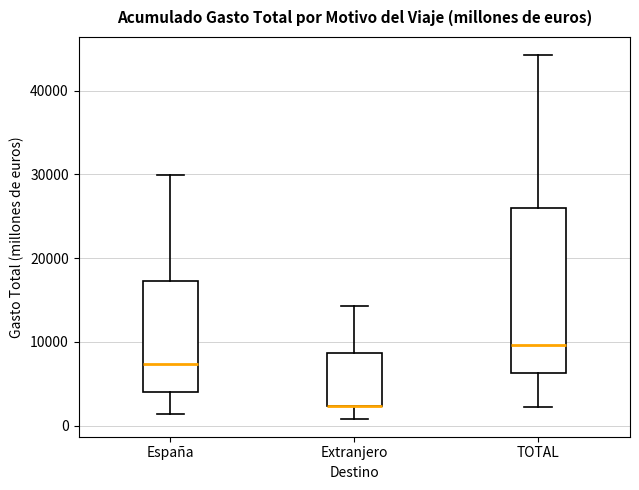

Reading left to right, transcribe this box plot: for each box, give where its median line is, the range the box spans, and where its two whiskers end, as read against the y-axis. The values are not printed on the chart, so give them approximately, as read against the axis.

España: median 7000, box 4000 to 17000, whiskers 1000 to 30000
Extranjero: median 2000 (drawn on the box's lower edge), box 2000 to 9000, whiskers 1000 to 14000
TOTAL: median 10000, box 6000 to 26000, whiskers 2000 to 44000